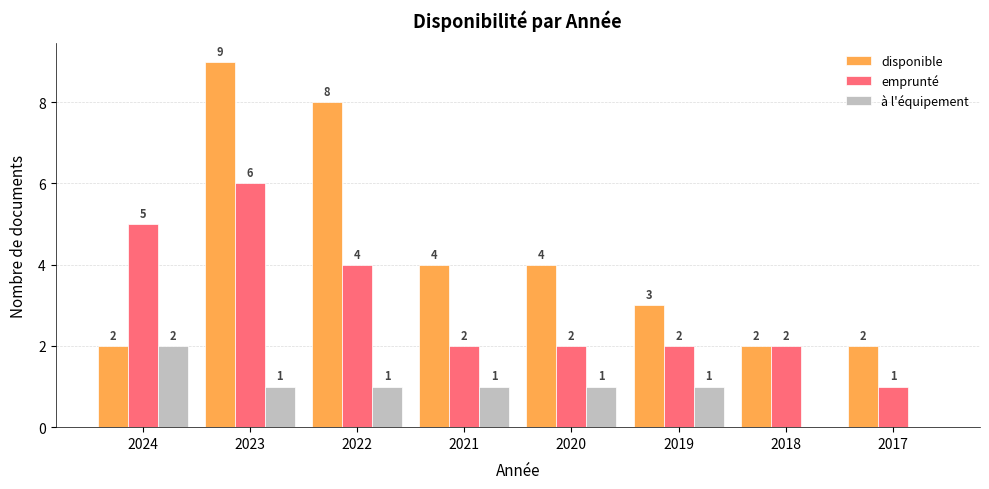

Reading left to right, list all the values displayed in this chart.

disponible: 2	9	8	4	4	3	2	2
emprunté: 5	6	4	2	2	2	2	1
à l'équipement: 2	1	1	1	1	1	0	0